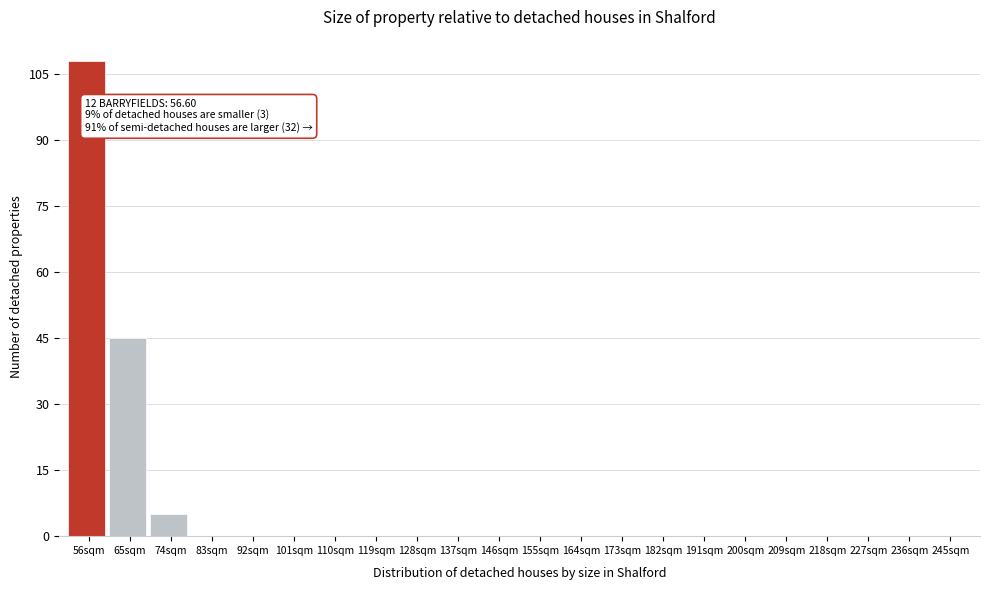

Reading left to right, transcribe all the data shown in this chart.

56sqm=108	65sqm=45	74sqm=5	83sqm=0	92sqm=0	101sqm=0	110sqm=0	119sqm=0	128sqm=0	137sqm=0	146sqm=0	155sqm=0	164sqm=0	173sqm=0	182sqm=0	191sqm=0	200sqm=0	209sqm=0	218sqm=0	227sqm=0	236sqm=0	245sqm=0